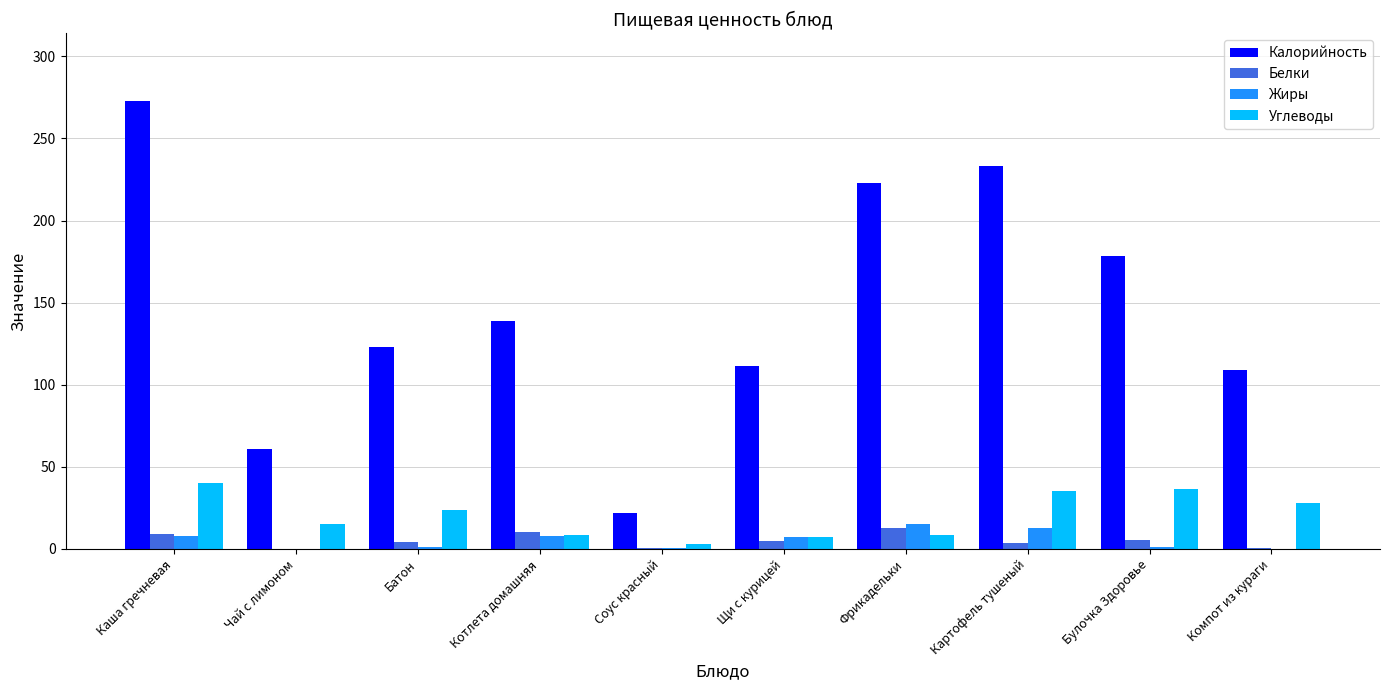

True or false: Калорийность has a value of 178.7 at Булочка Здоровье.

True